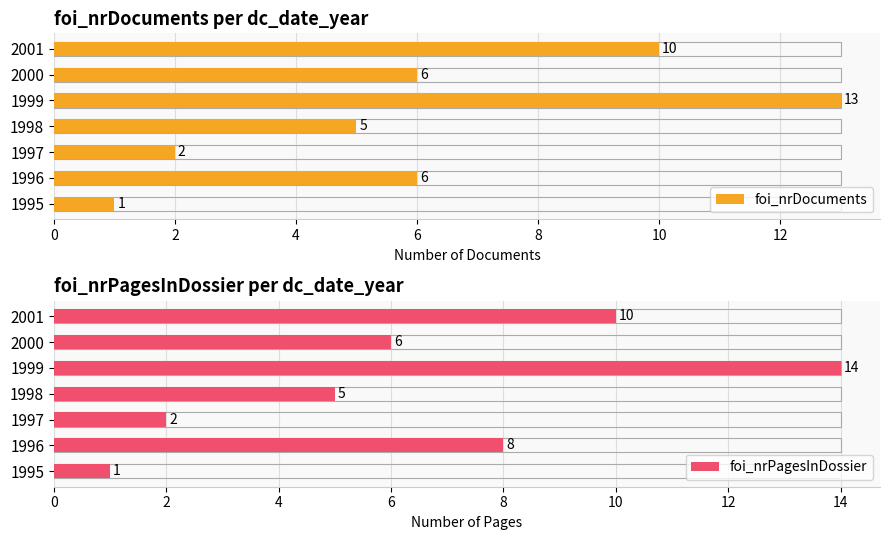

What is the total value across all series at 1999?

27